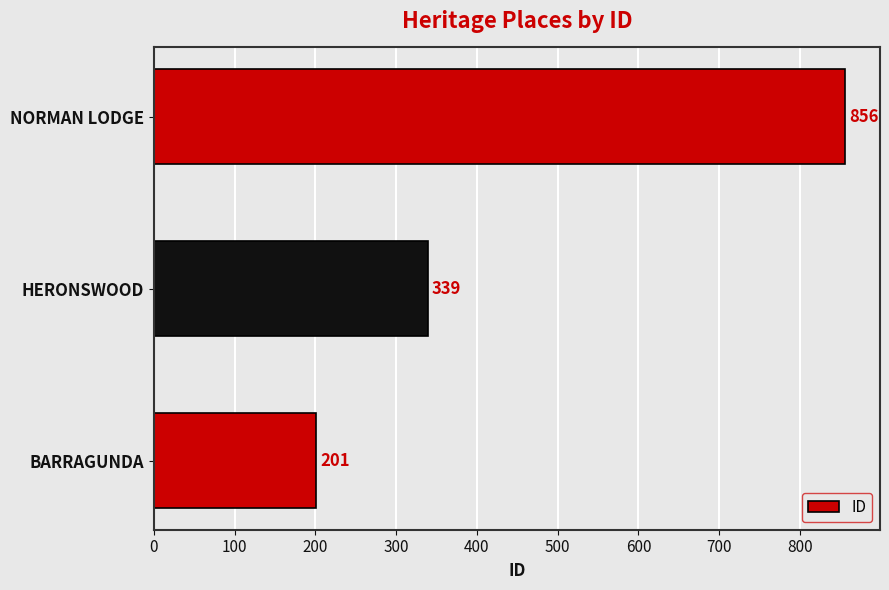

What is the greatest value displayed?

856